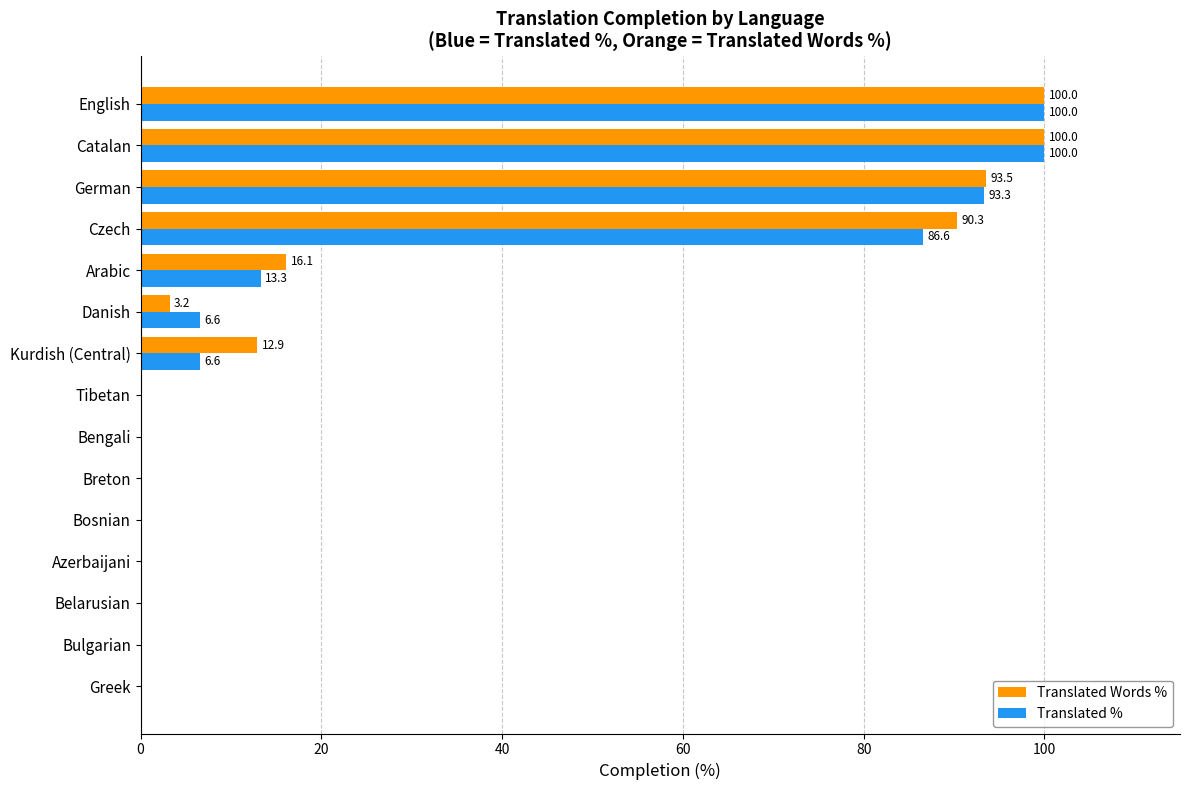

Between Azerbaijani and Kurdish (Central), which series saw the biggest shift?

Translated Words %